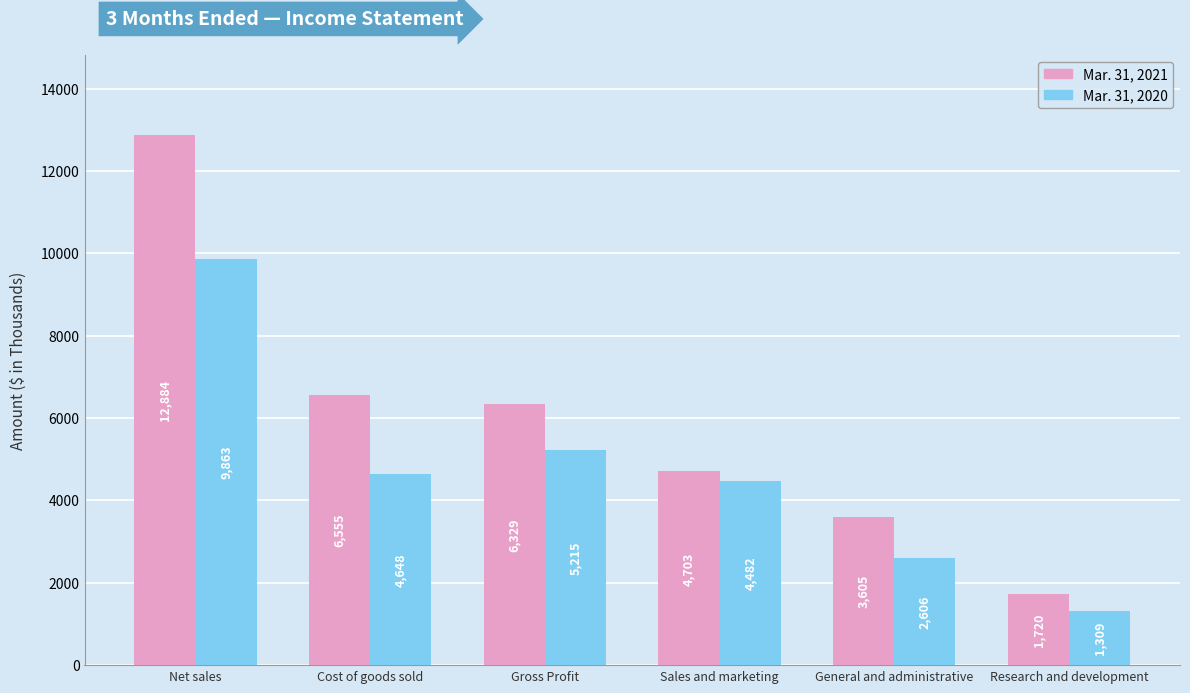

What is the sum of all Mar. 31, 2020 values?

28123